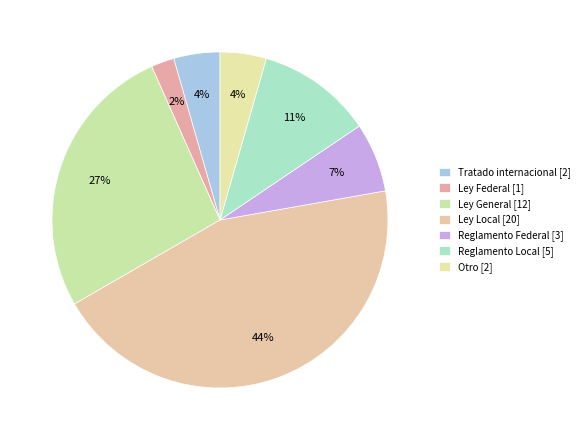

How many slices are in this pie chart?

7